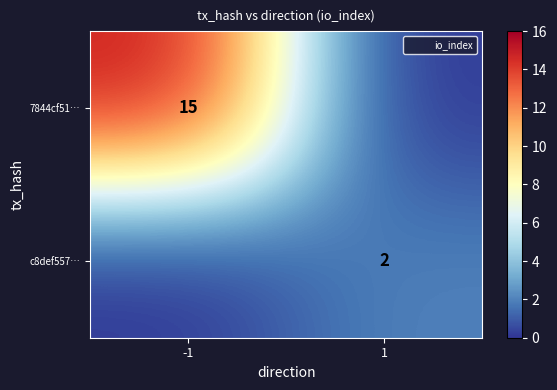

Between -1 and 1, which is larger?

-1